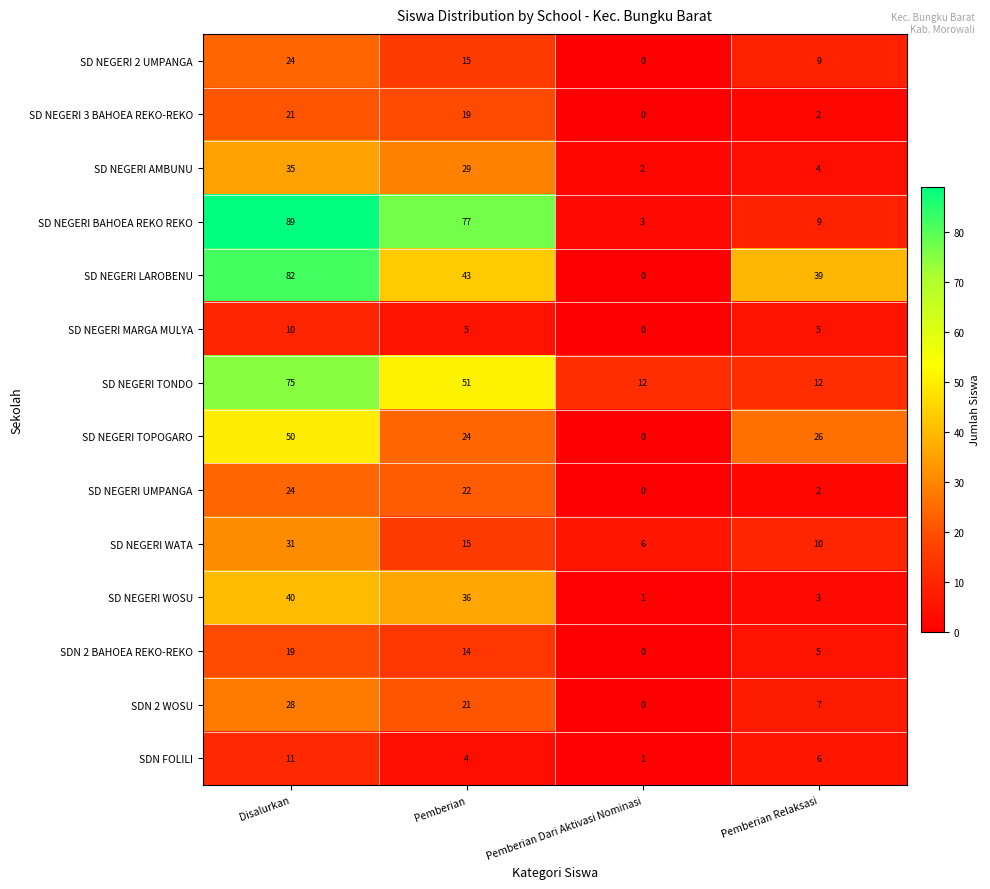

Rank the categories by SD NEGERI 3 BAHOEA REKO-REKO value from highest to lowest.

Disalurkan, Pemberian, Pemberian Relaksasi, Pemberian Dari Aktivasi Nominasi